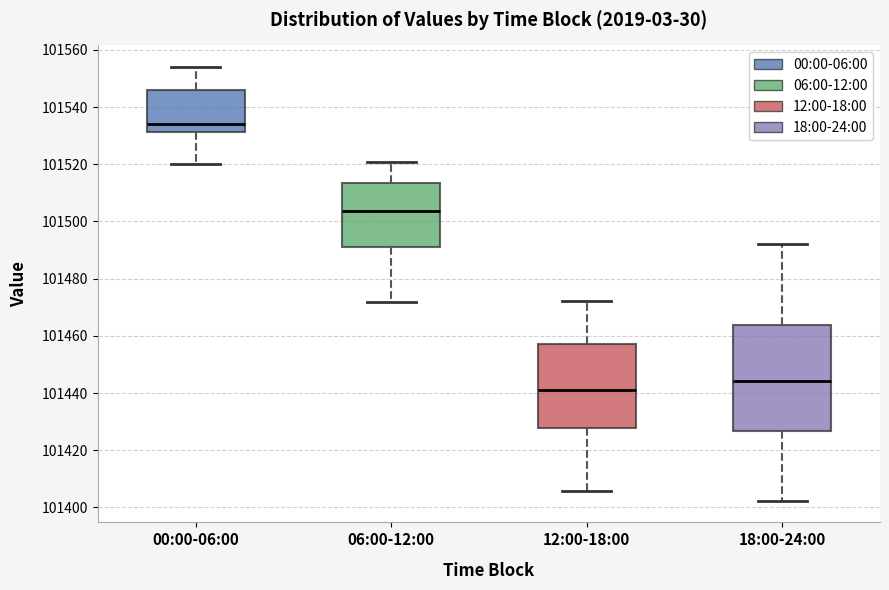

Which box is the tallest, from its lower edge to its upper edge?

18:00-24:00